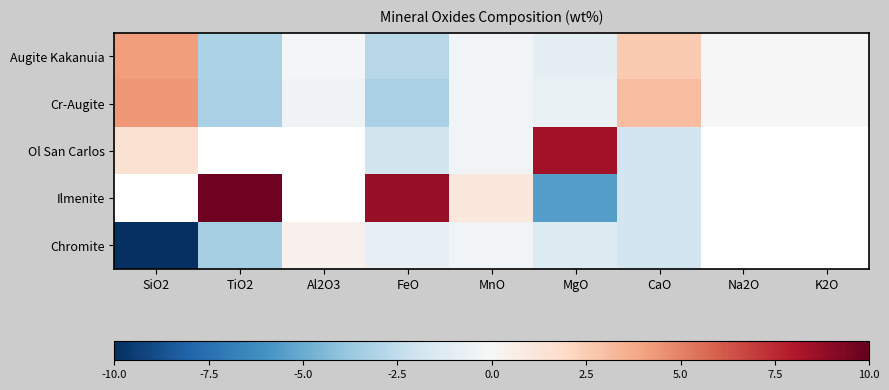

How many values in Ol San Carlos are above zero?

2